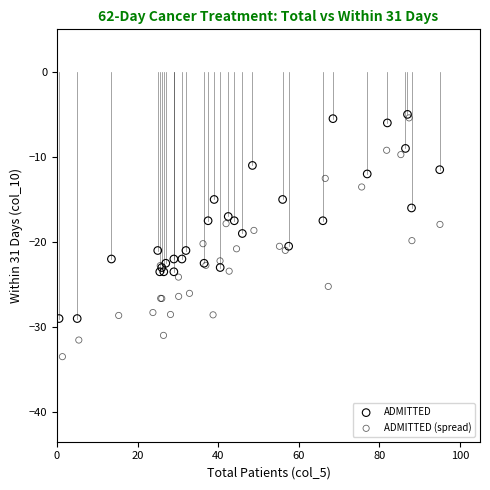

Which series has the largest Y range (max minus min)?

ADMITTED (spread)